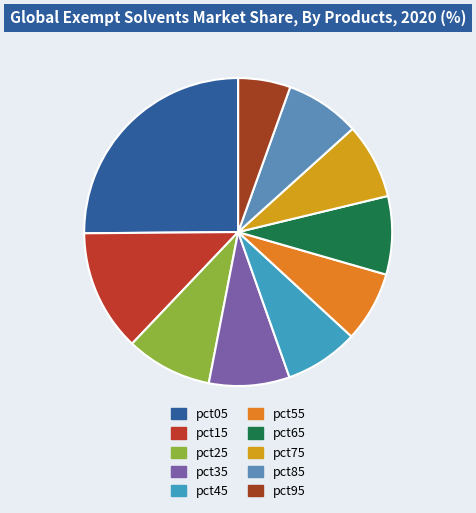

What is the change in value from pct25 to pct85?

-0.1